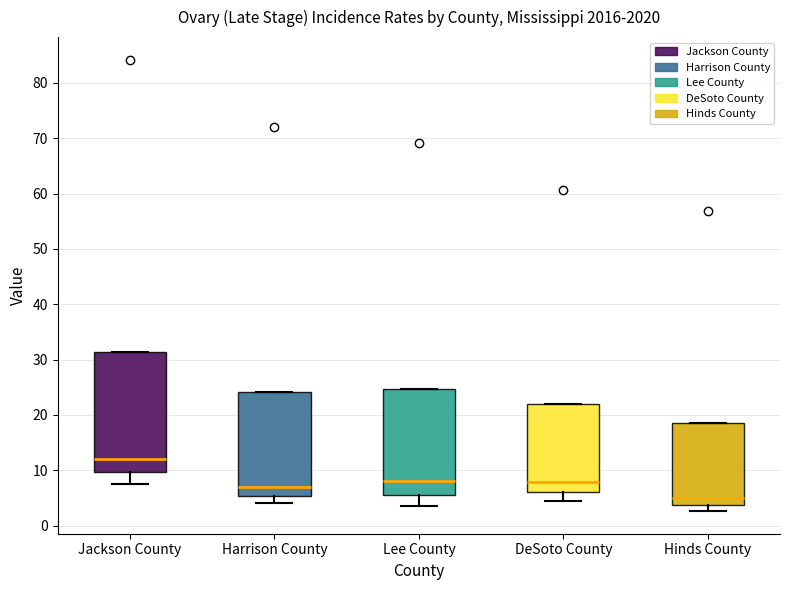

Reading left to right, transcribe this box plot: for each box, give where its median line is, the range the box spans, and where its two whiskers end, as read against the y-axis. The values are not printed on the chart, so give them approximately, as read against the axis.

Jackson County: median 12, box 10 to 31, whiskers 8 to 31
Harrison County: median 7, box 5 to 24, whiskers 4 to 24
Lee County: median 8, box 6 to 25, whiskers 4 to 25
DeSoto County: median 8, box 6 to 22, whiskers 4 to 22
Hinds County: median 5, box 4 to 19, whiskers 3 to 19